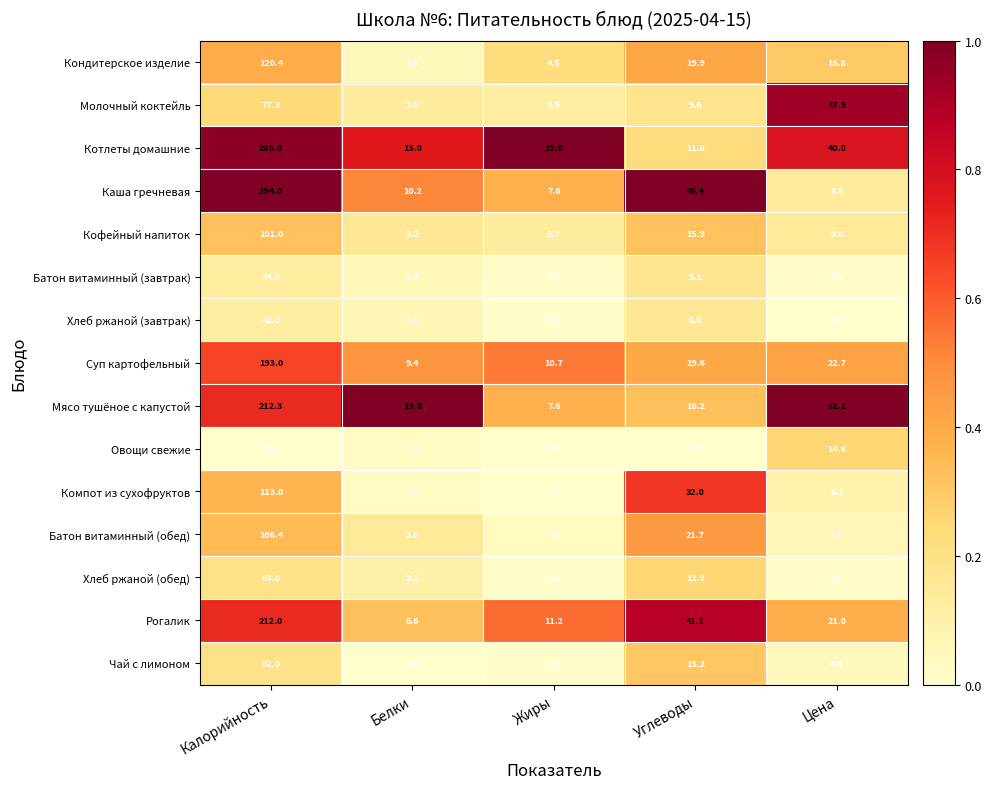

Between Белки and Жиры, which series saw the biggest shift?

Мясо тушёное с капустой